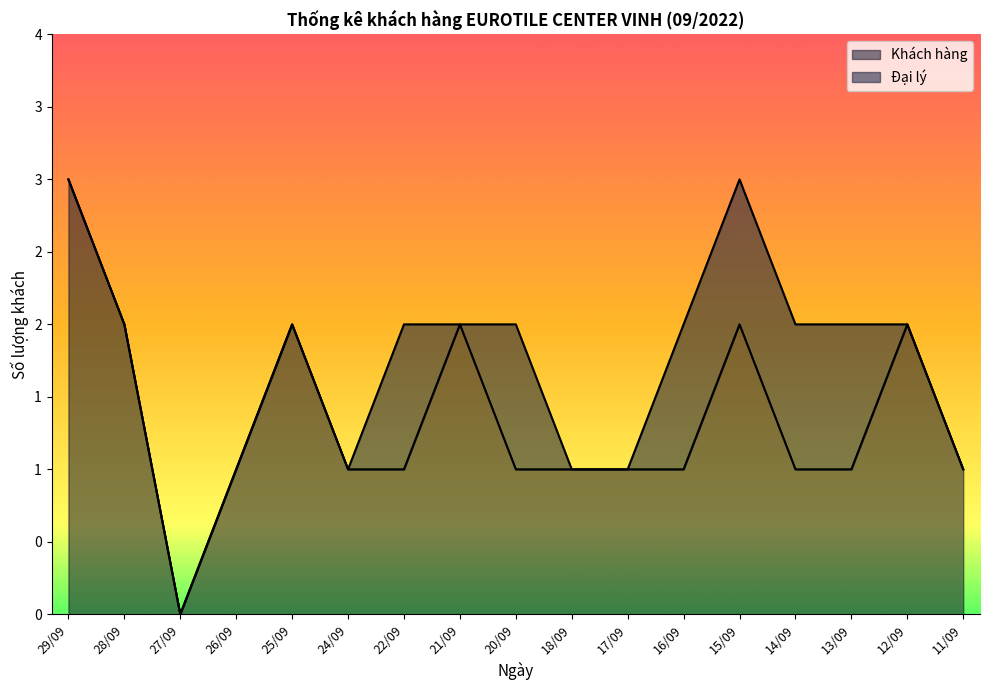

At which label does the data first exceed 1?

29/09